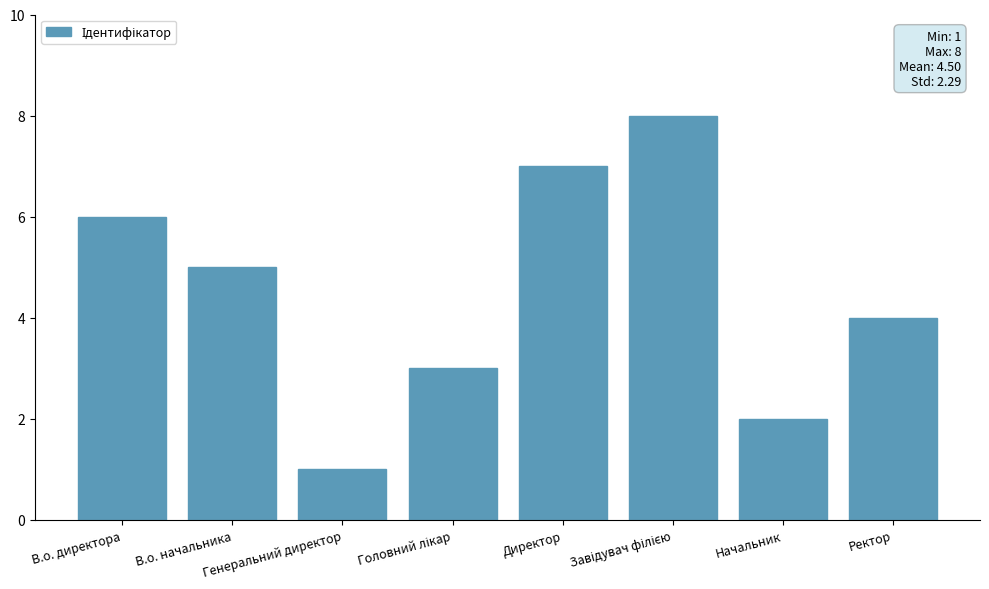

Reading left to right, transcribe all the data shown in this chart.

6	5	1	3	7	8	2	4